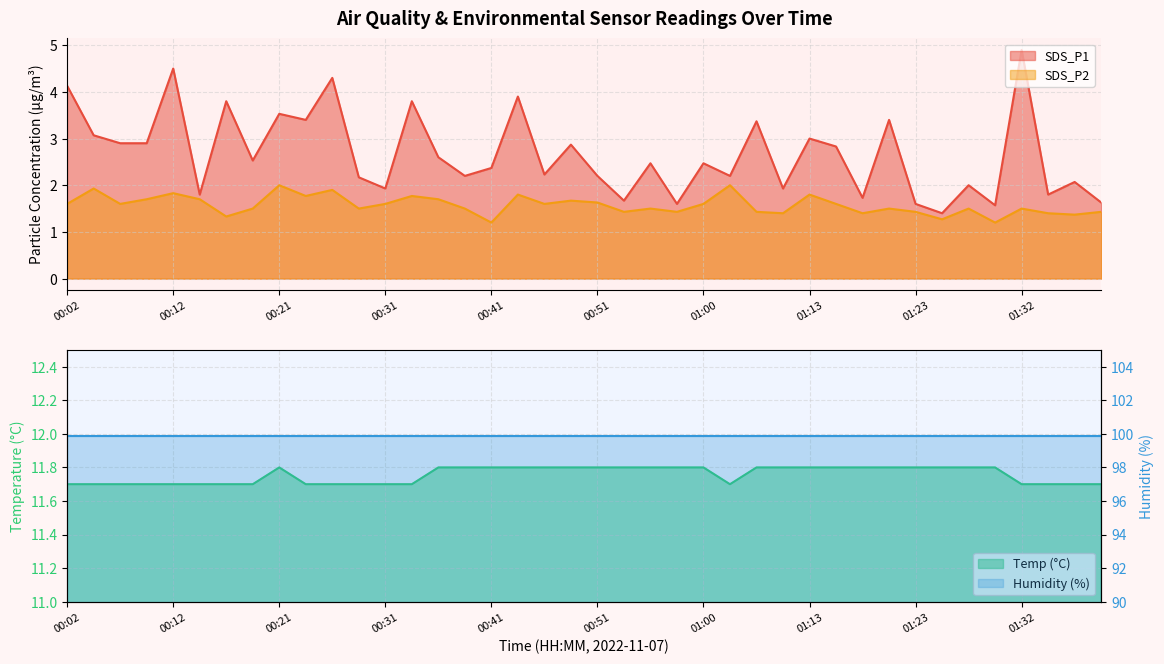

True or false: SDS_P2 and Temp cross at least once.

False